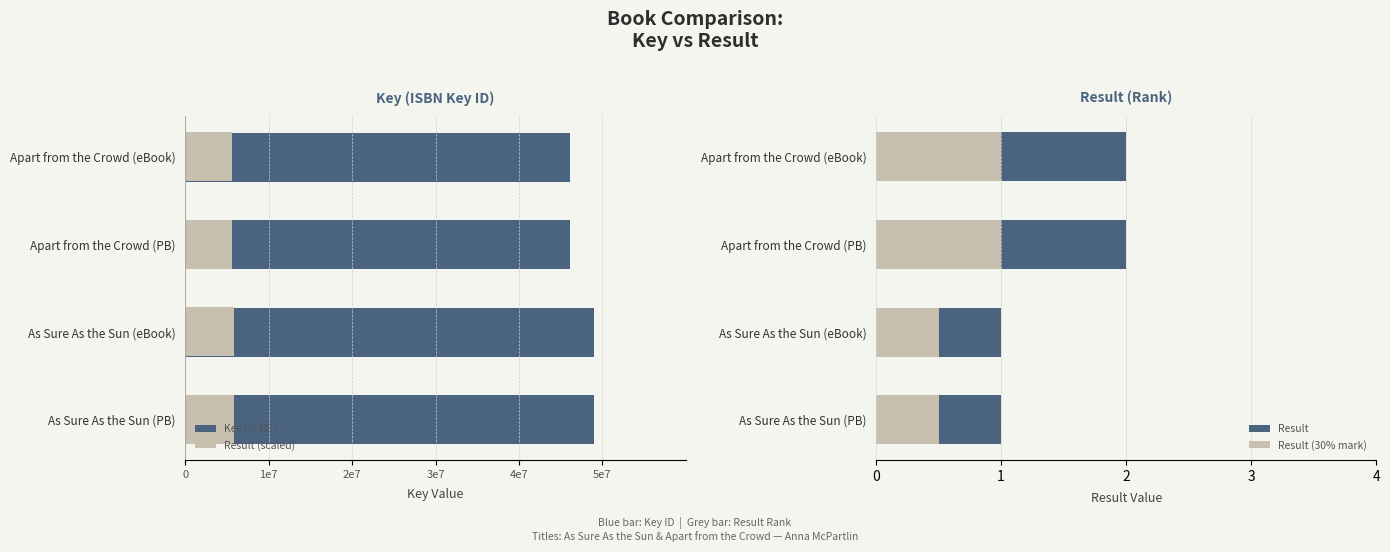

What is the approximate value of Result at Apart from the Crowd (PB)?

2.0